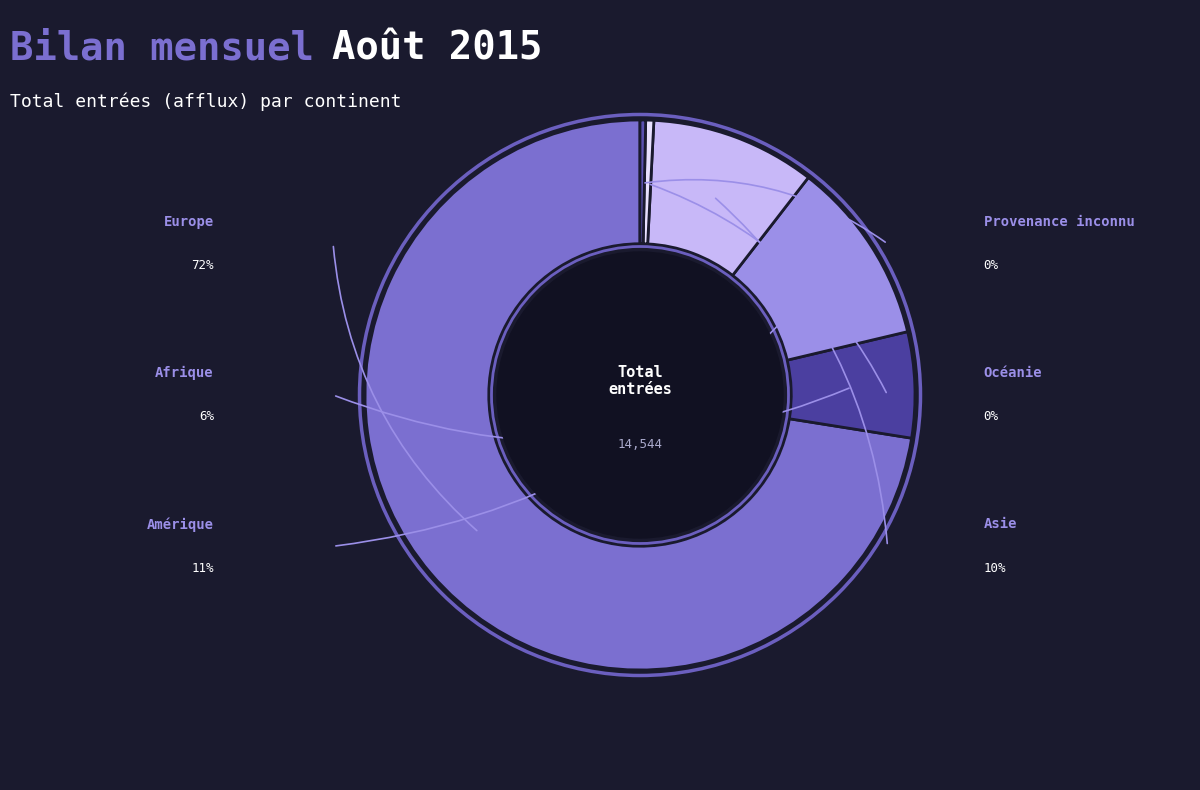

What is the change in value from Afrique to Océanie?

-834